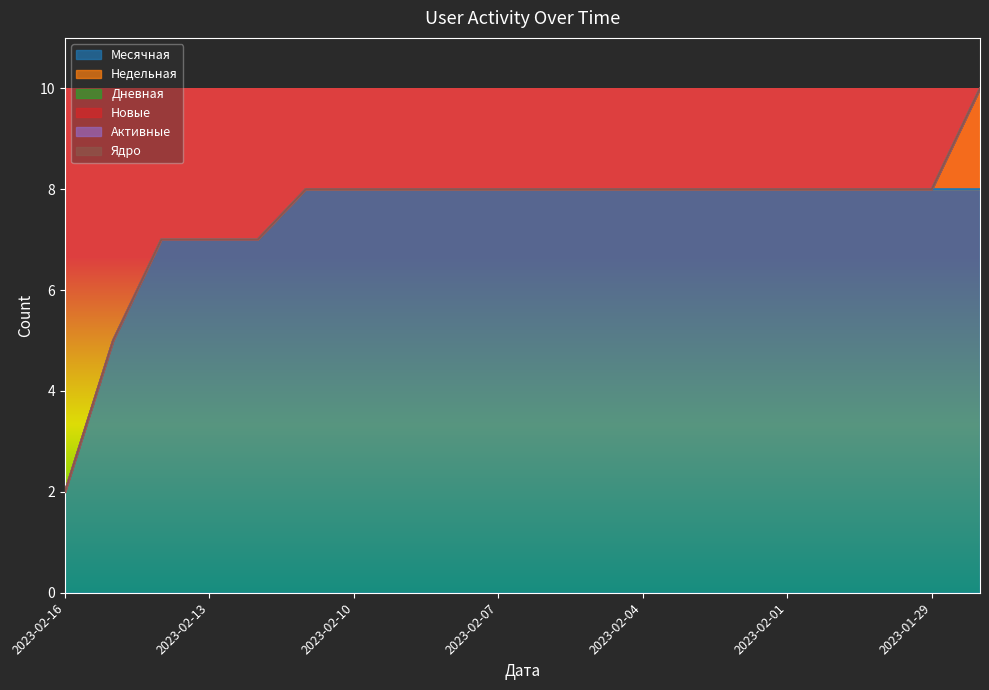

At which category is the sum across all series the highest?

2023-01-28